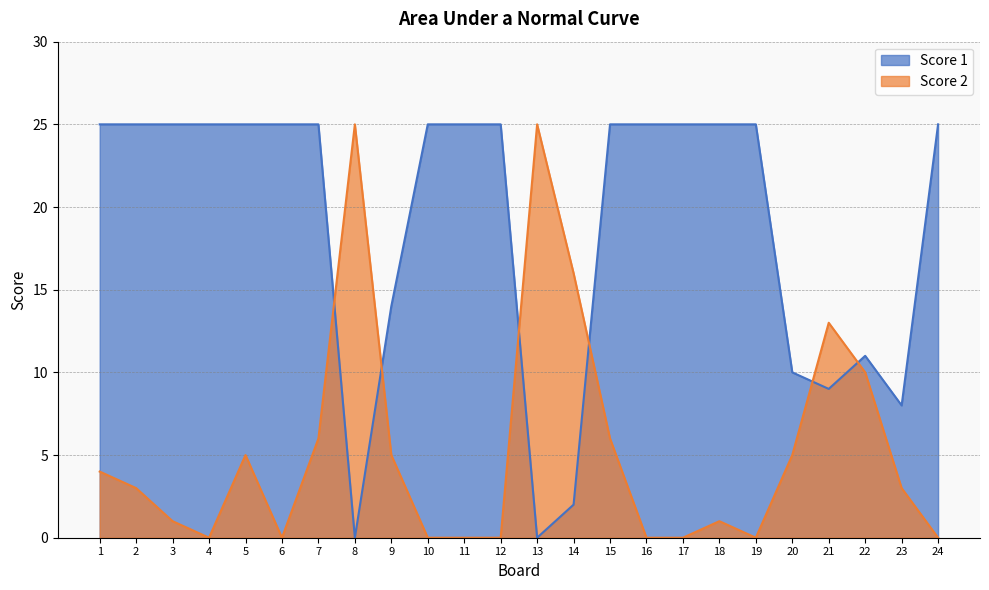

How many data points does each series have?

24